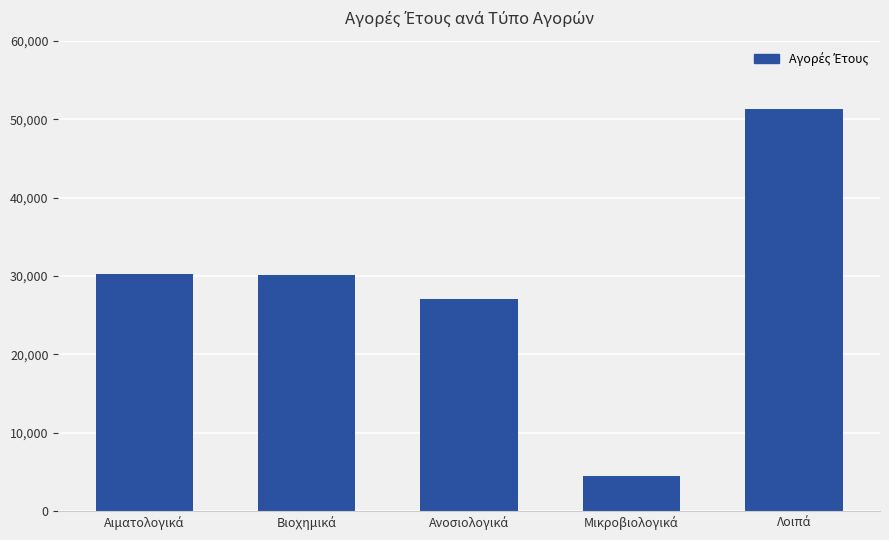

What is the greatest value displayed?

51301.5